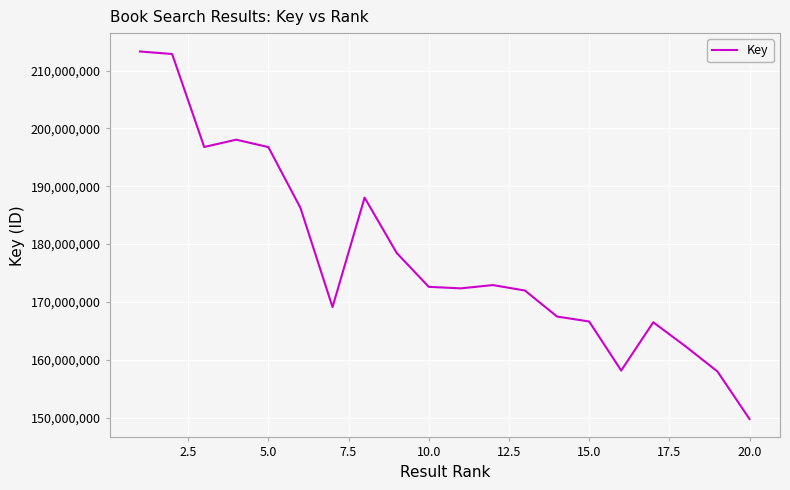

What is the minimum value shown in the chart?

149738253